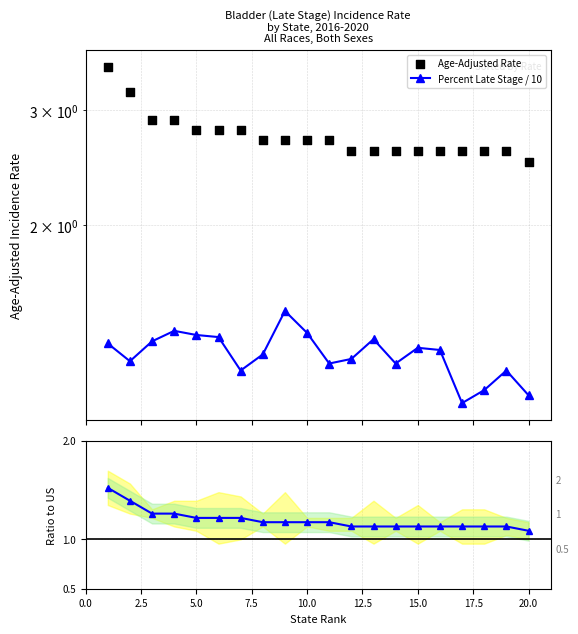

Which series has the largest Y range (max minus min)?

Age-Adjusted Rate